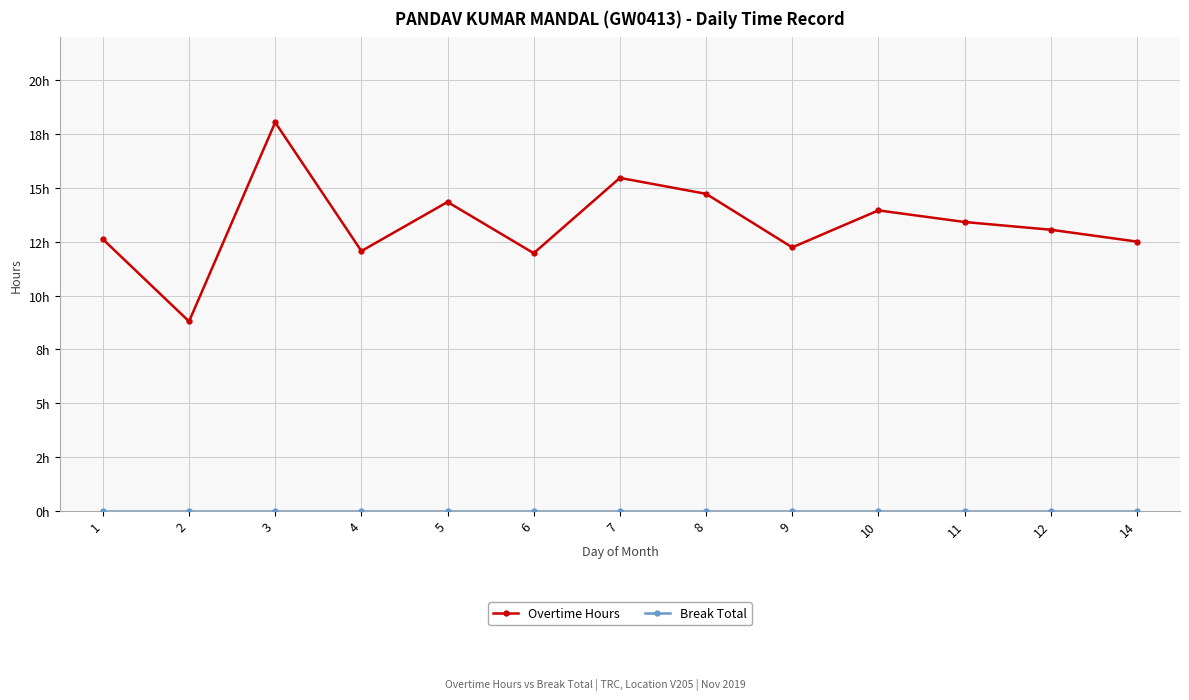

At 4, list the series in order from smallest to largest.

Break Total, Overtime Hours